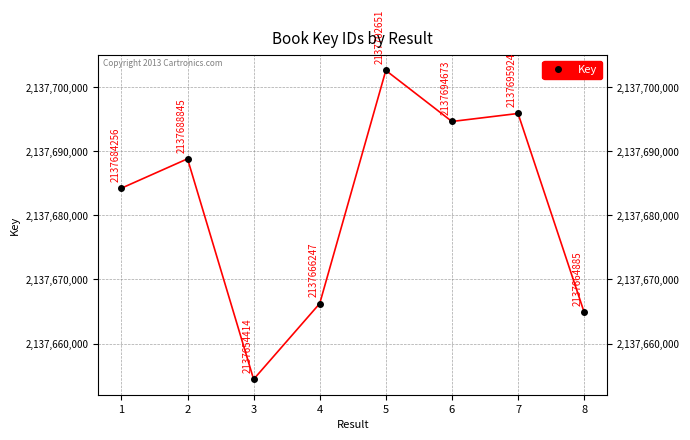

What is the difference between the second highest and second lowest values?

31039